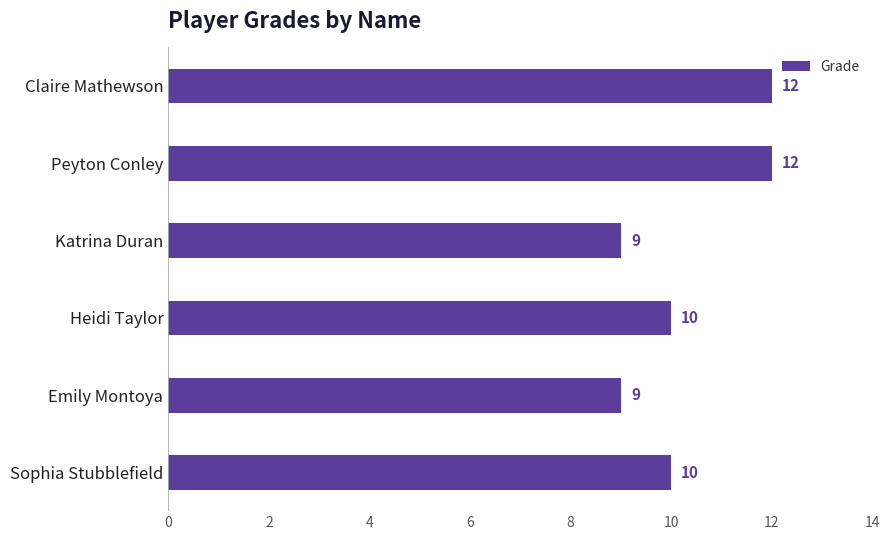

What is the change in value from Emily Montoya to Sophia Stubblefield?

+1